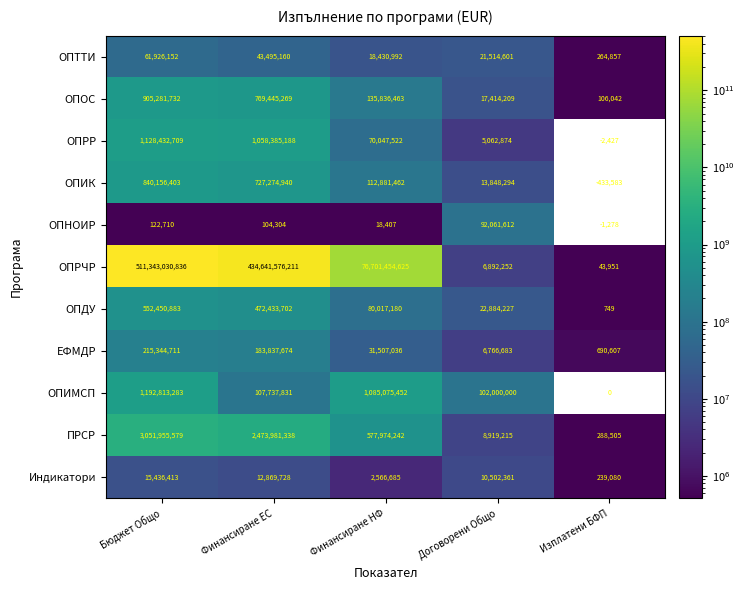

The value of ОПТТИ at Договорени Общо is 8097356. True or false?

False